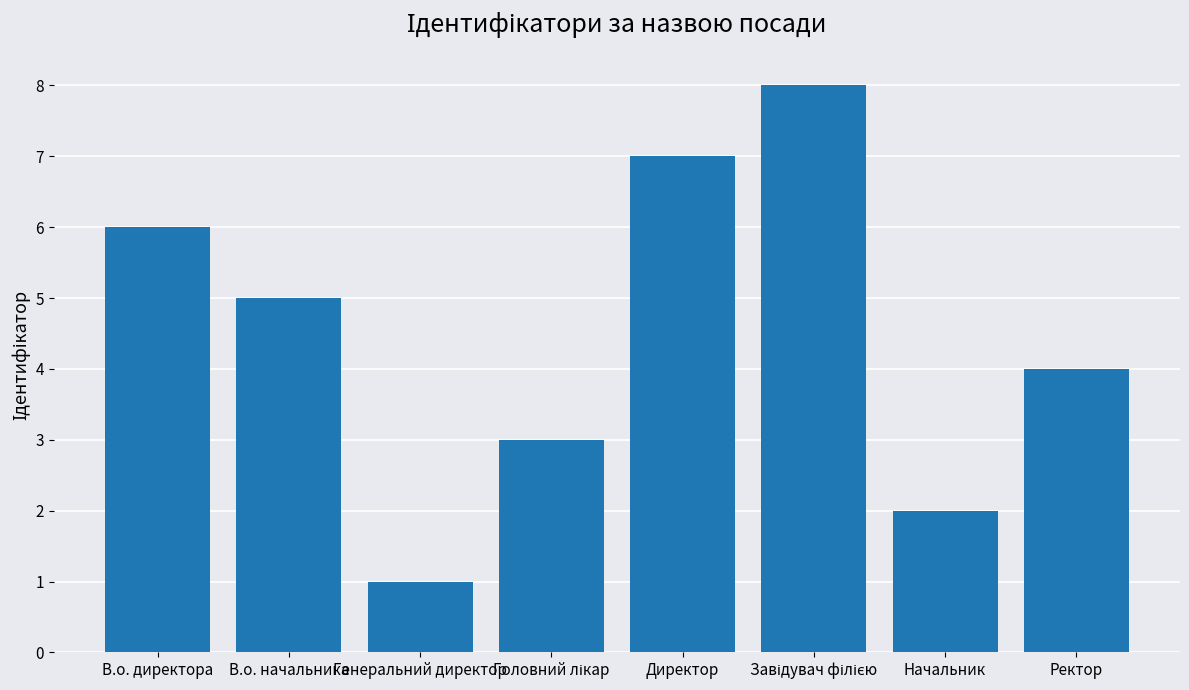

At which label is the value closest to 4?

Ректор